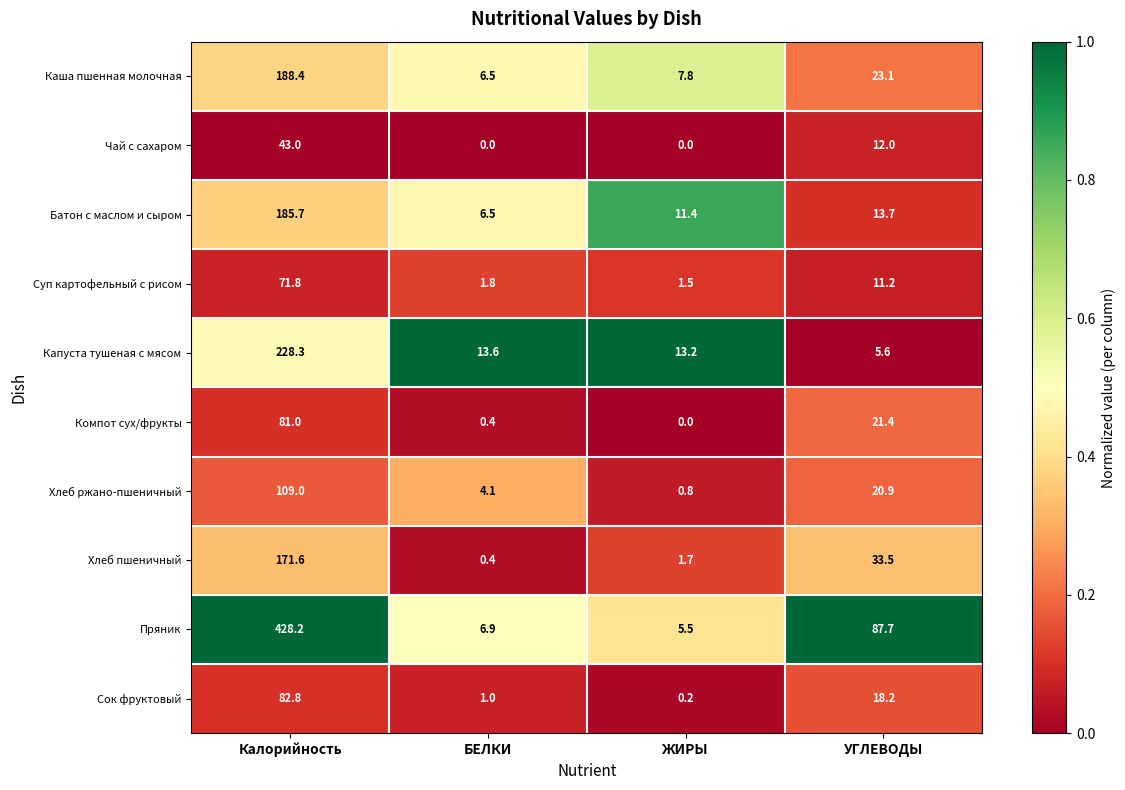

What is the highest value of the Каша пшенная молочная series?

188.4